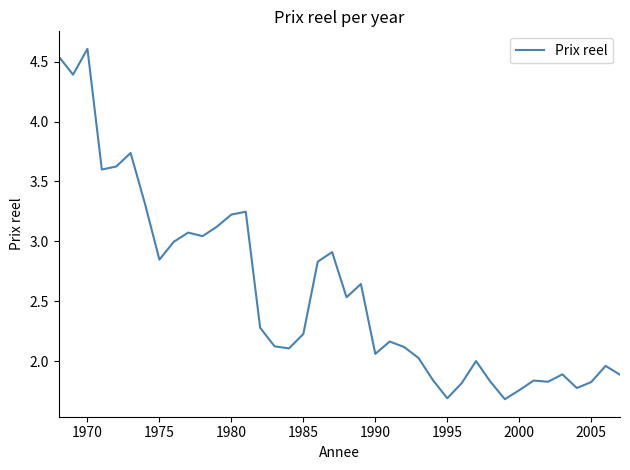

Is this an area chart (filled region under the line)?

No